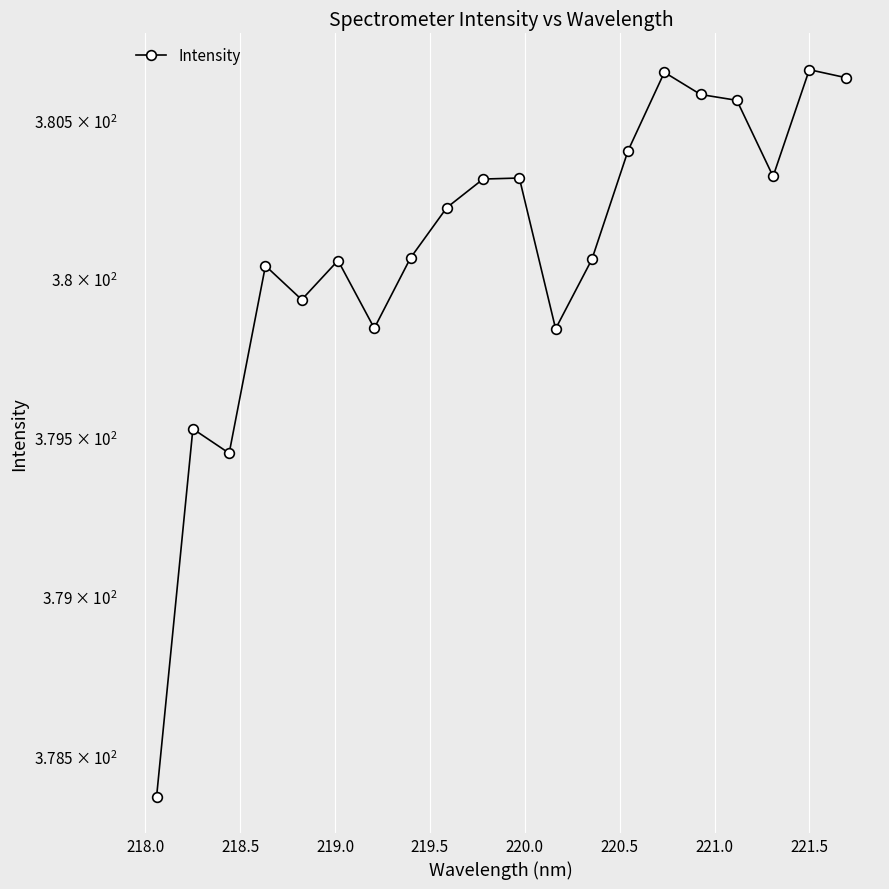

Where is the data nearest to the value 379?

218.5